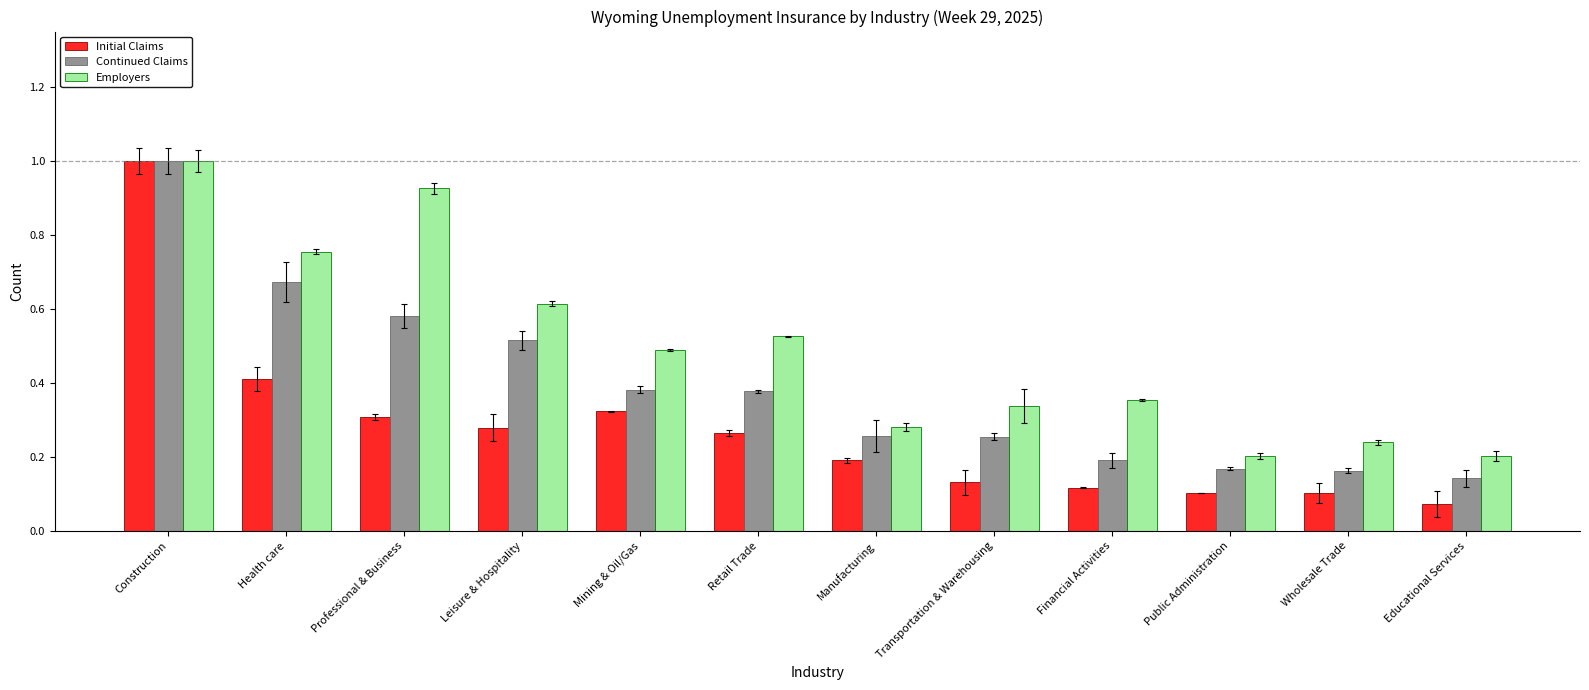

What is the label of the 2nd bar from the left?

Health care